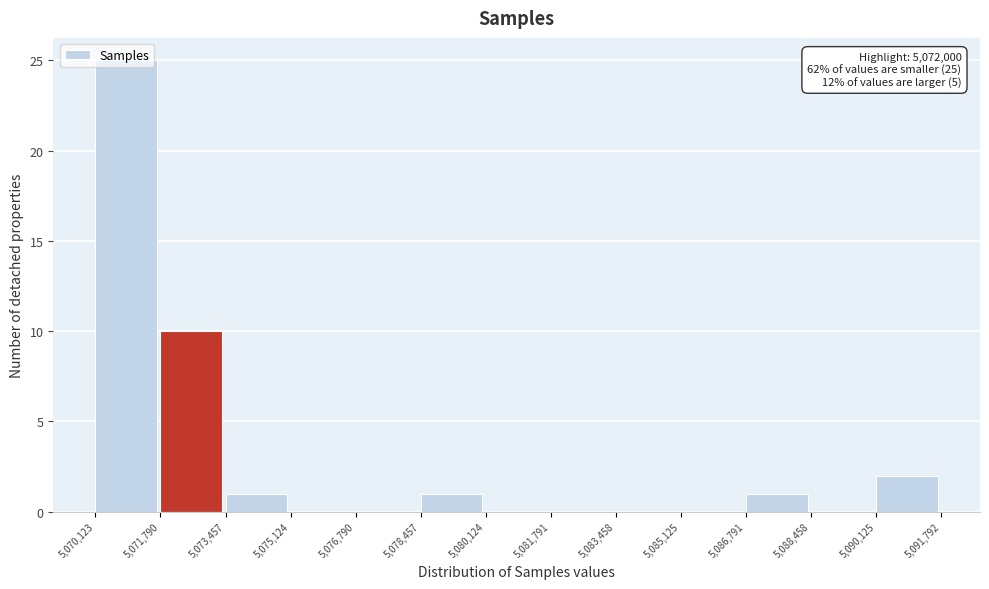

Over which range of the x-axis is the bar tallest?

5,070,123 to 5,071,790